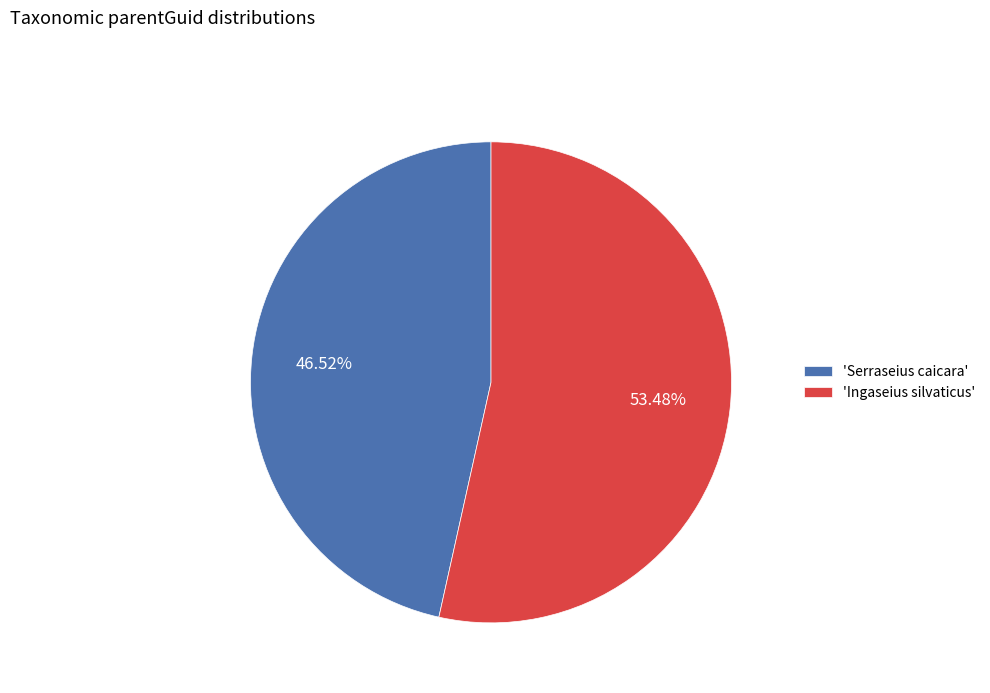

Rank the categories by value from highest to lowest.

'Ingaseius silvaticus', 'Serraseius caicara'